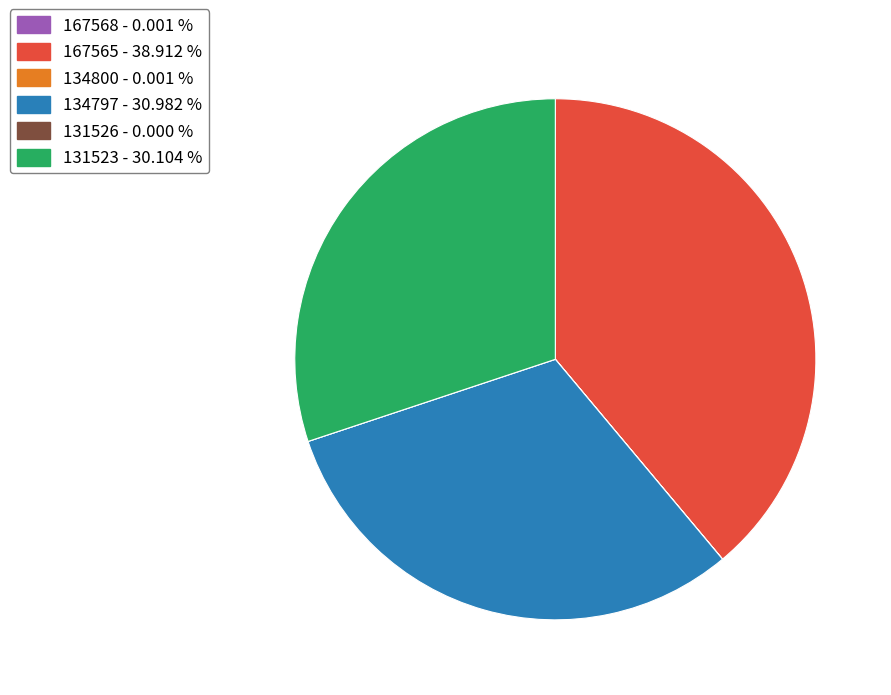

What is the largest slice in the pie chart?

167565